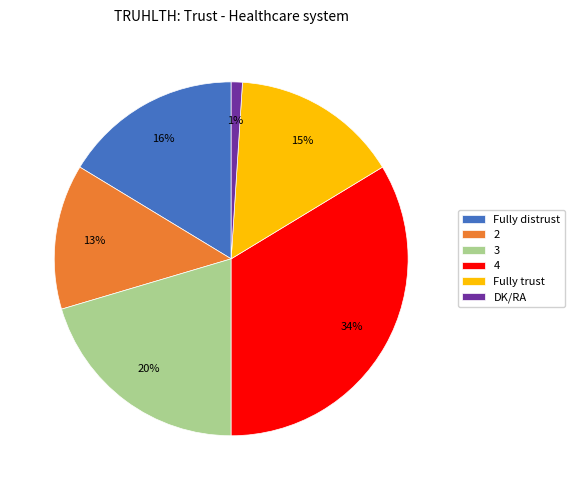

Is 2 the majority of the pie?

No